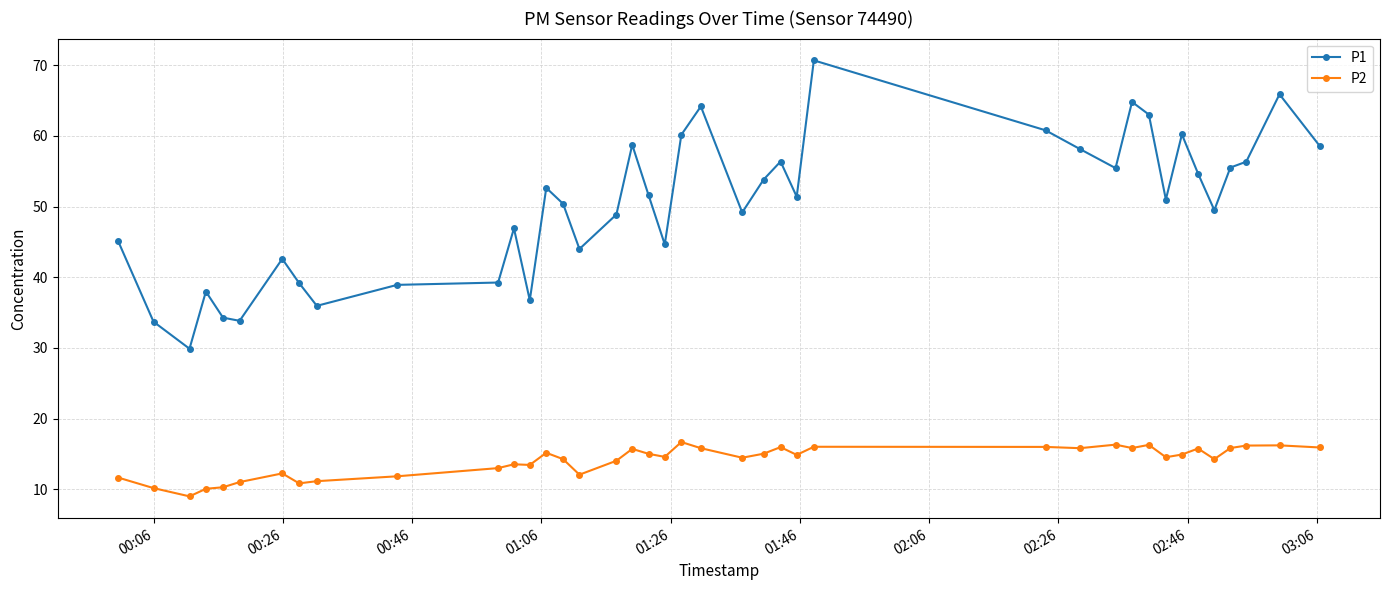

True or false: P2 and P1 cross at least once.

False